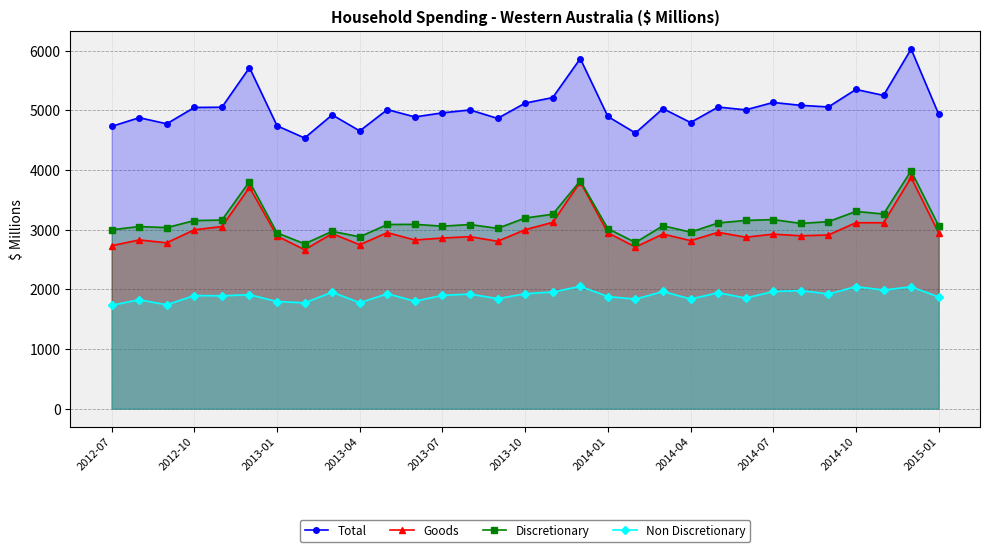

Where does the Discretionary series first go above 3086?

2012-10